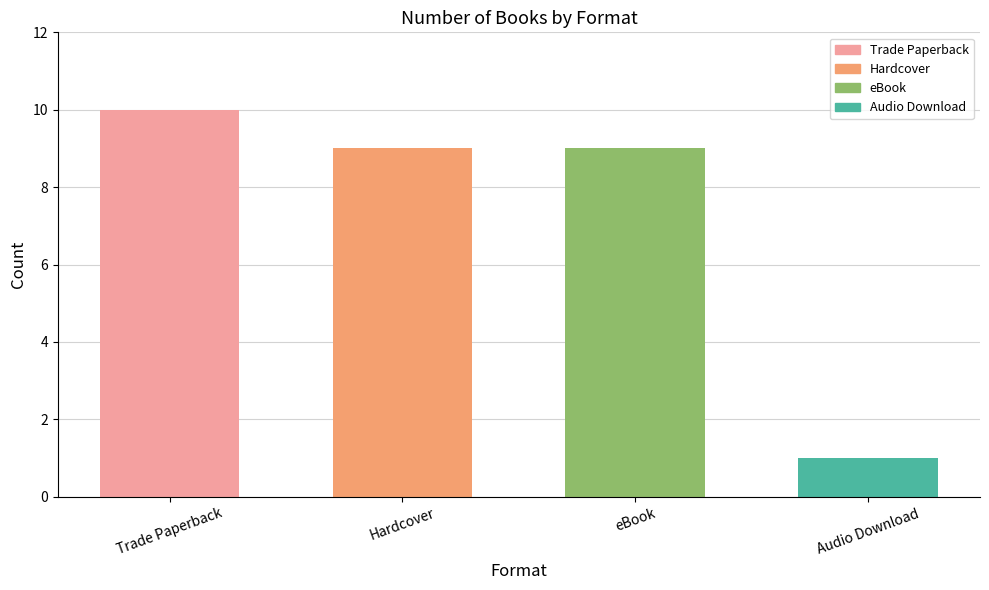

Read the value at eBook.

9